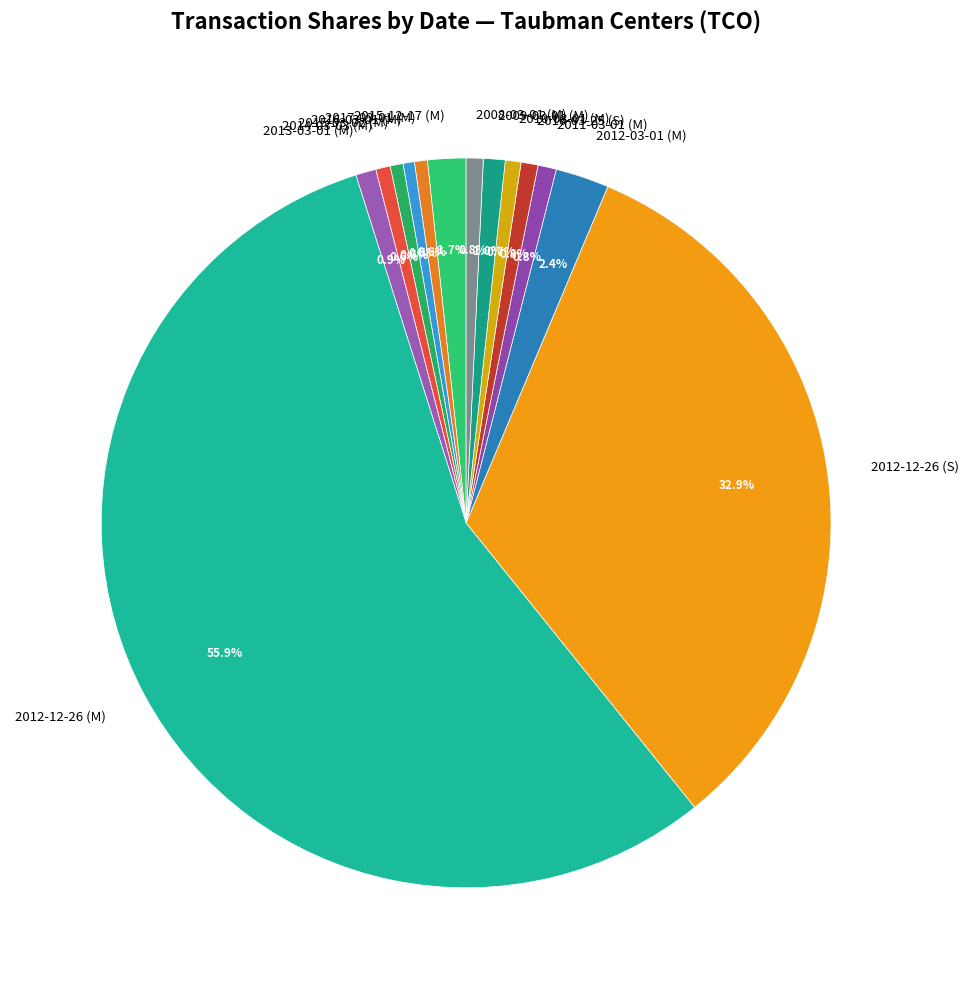

Which has a higher value, 2015-12-17 (M) or 2014-03-03 (M)?

2015-12-17 (M)